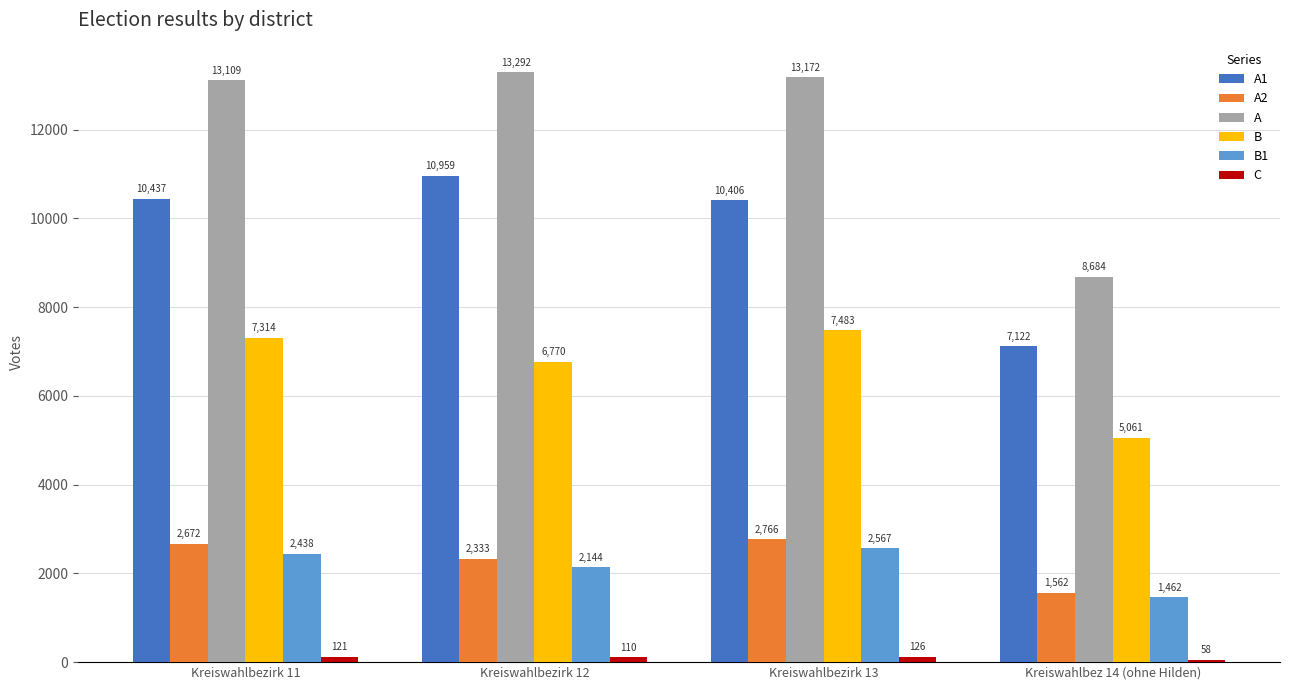

What value does the A2 series have at Kreiswahlbez 14 (ohne Hilden), to the nearest 10?

1560